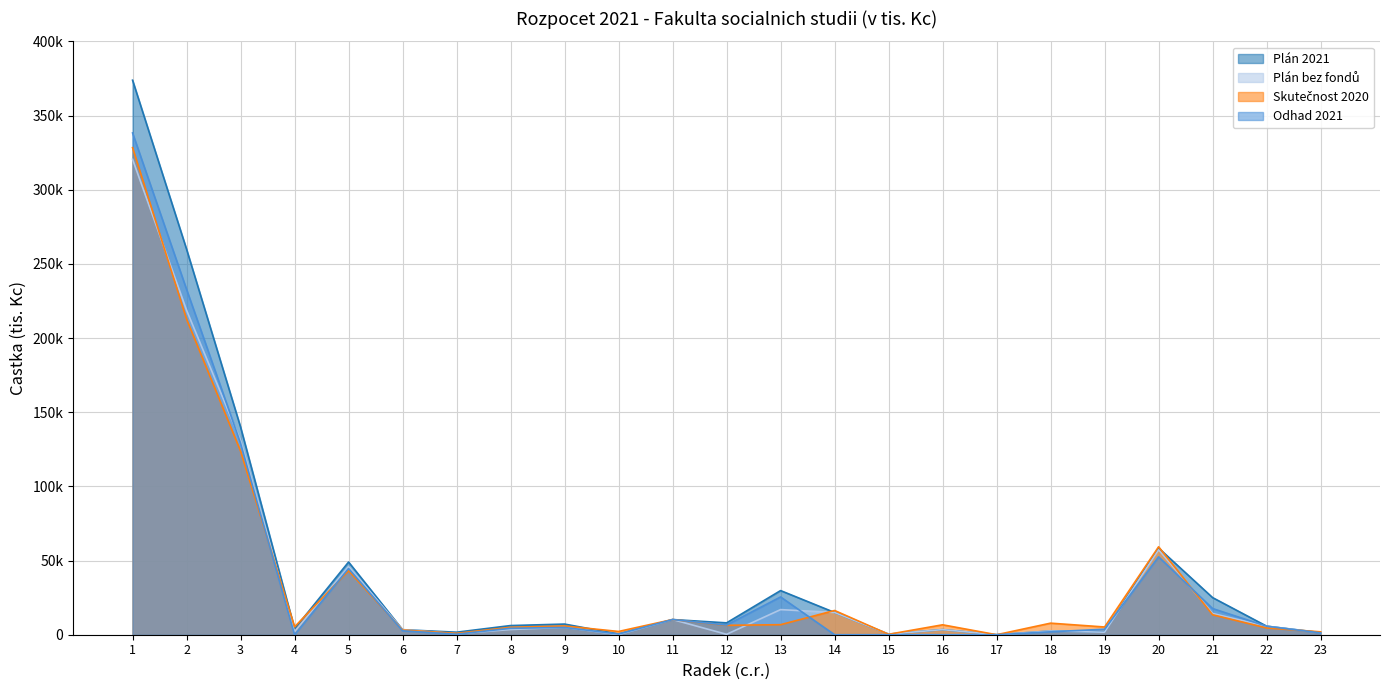

Does the chart have visible grid lines?

Yes